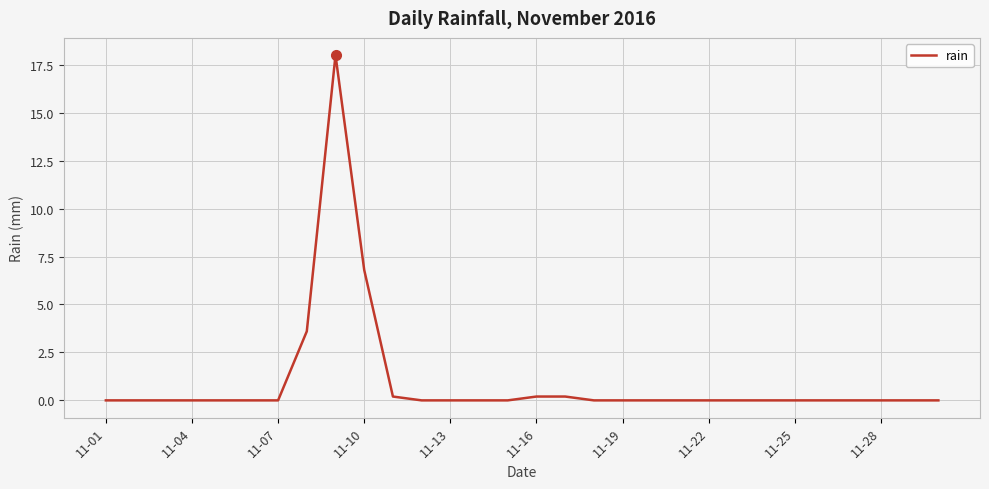

What is the maximum value shown in the chart?

18.0